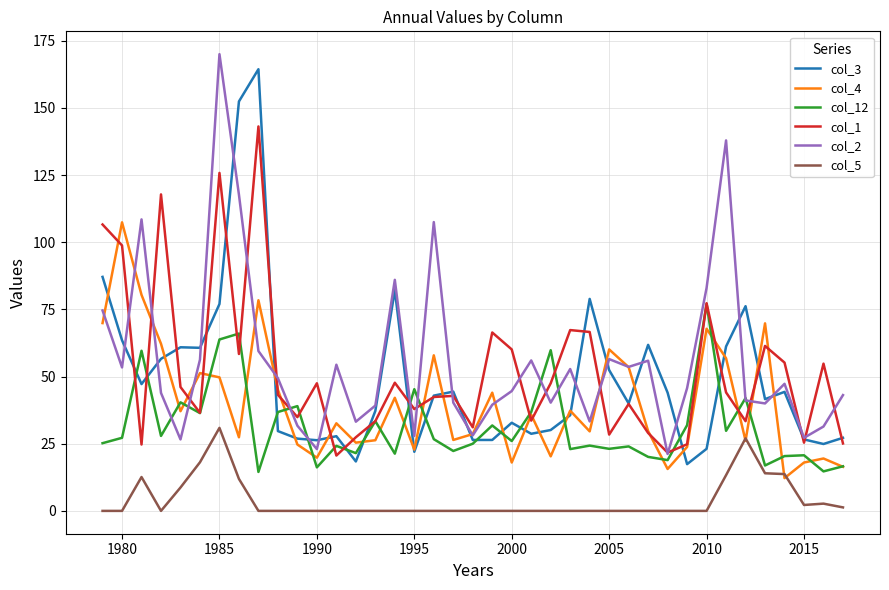

How many lines are shown in the chart?

6